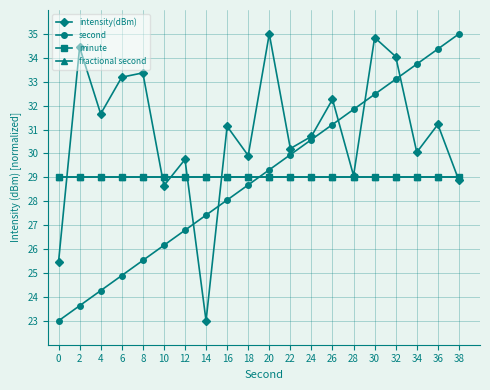

List the series in order of their peak value, lowest first.

minute, fractional second, intensity(dBm), second